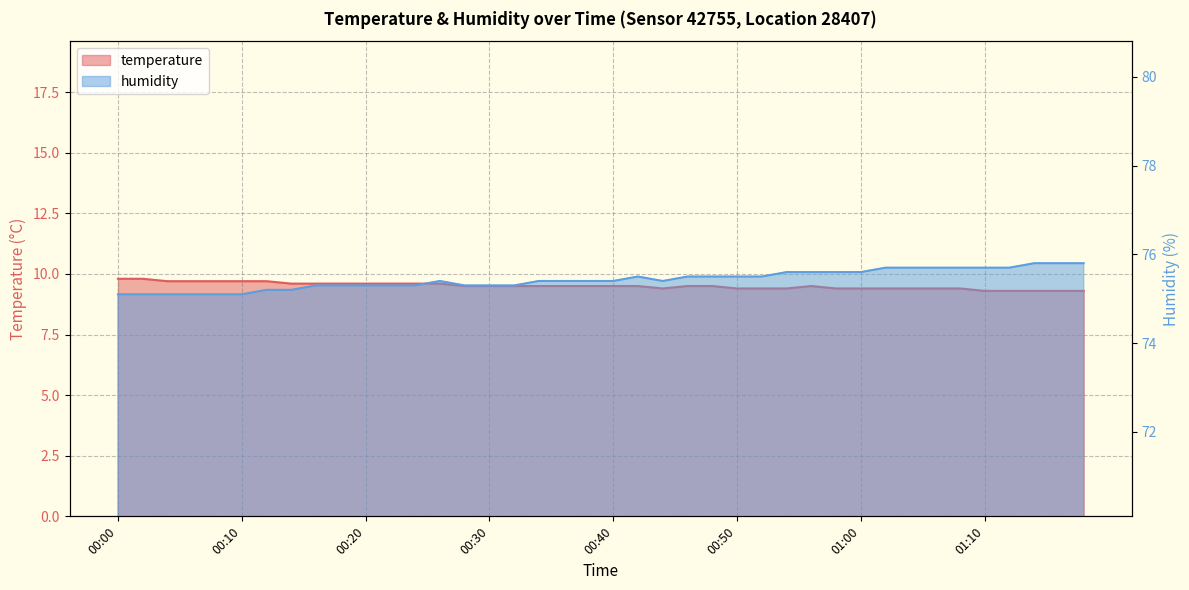

What is the sum of all humidity values?

3017.3